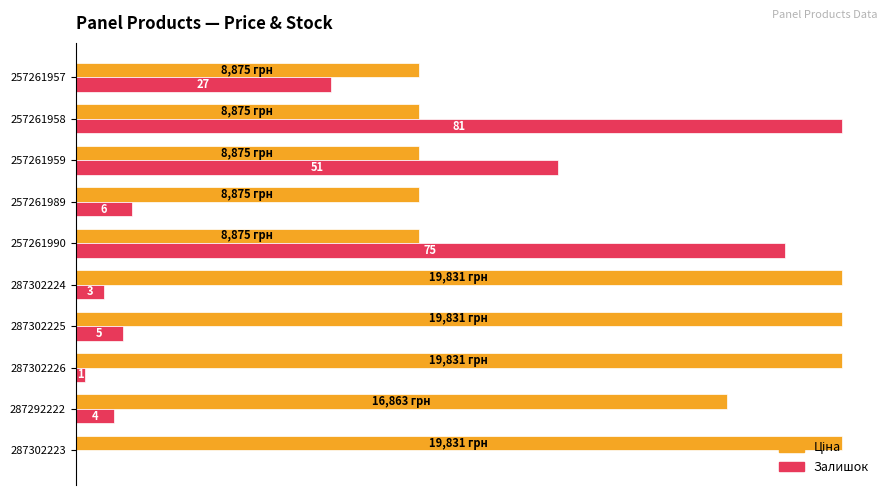

How many distinct data groups are displayed?

2